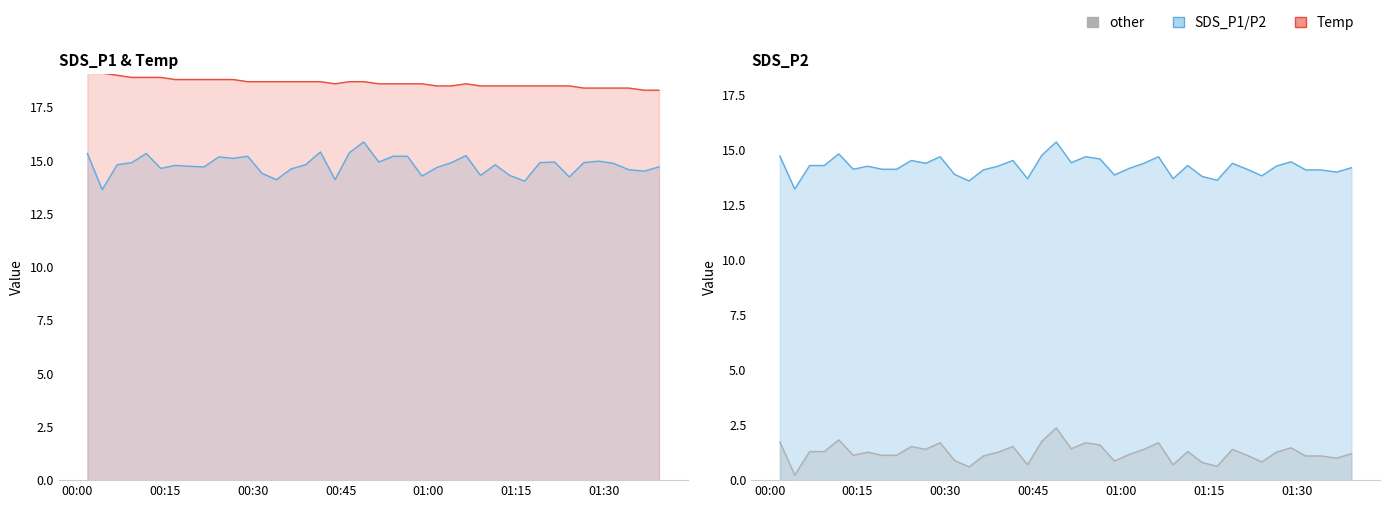

True or false: SDS_P2 and Temp intersect in this chart.

False